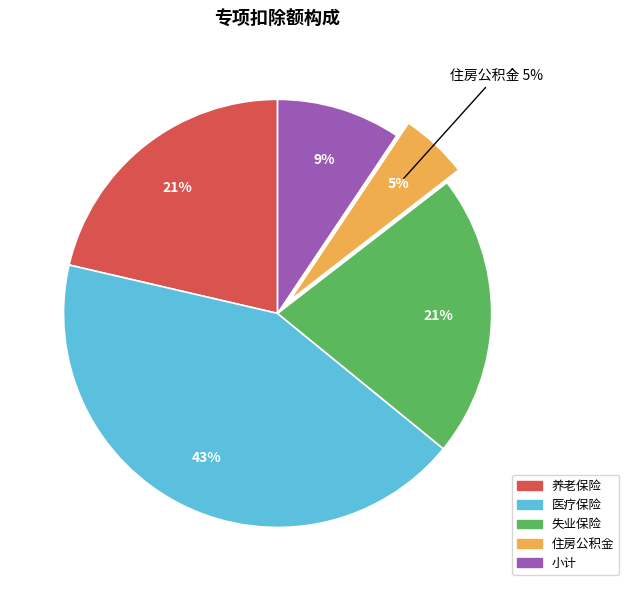

What is the change in value from 失业保险 to 小计?

-2800